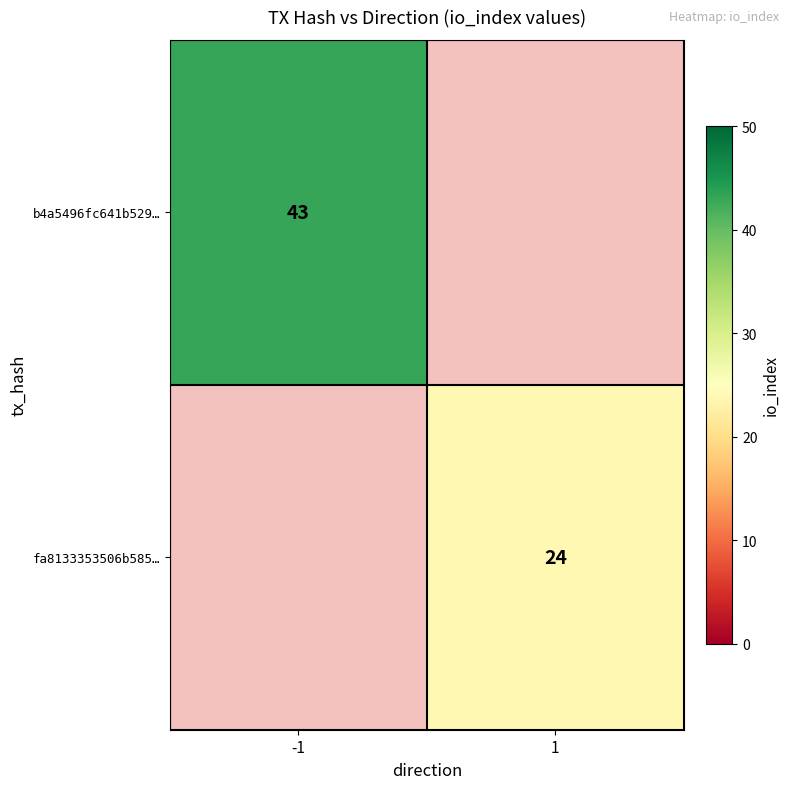

Is it true that fa8133353506b585… equals 9 at 1?

False